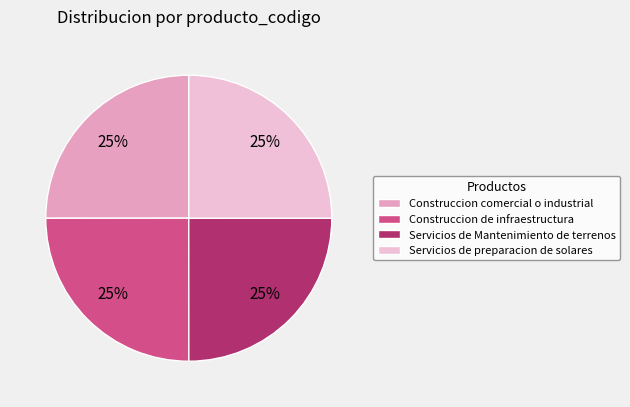

Is there a majority slice in this chart?

No